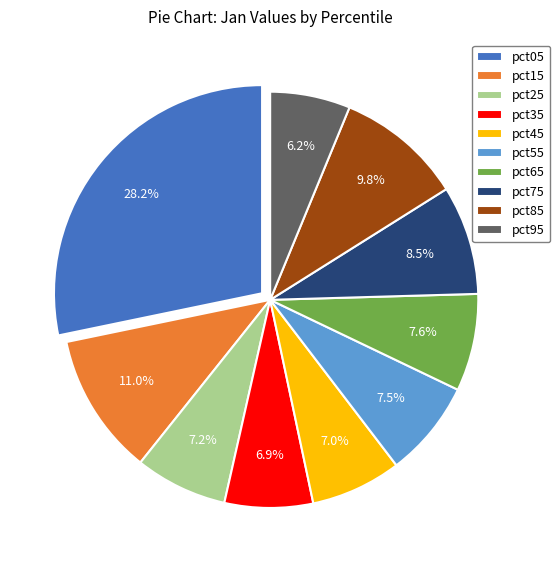

The pct25 slice represents 1% of the pie. True or false?

False